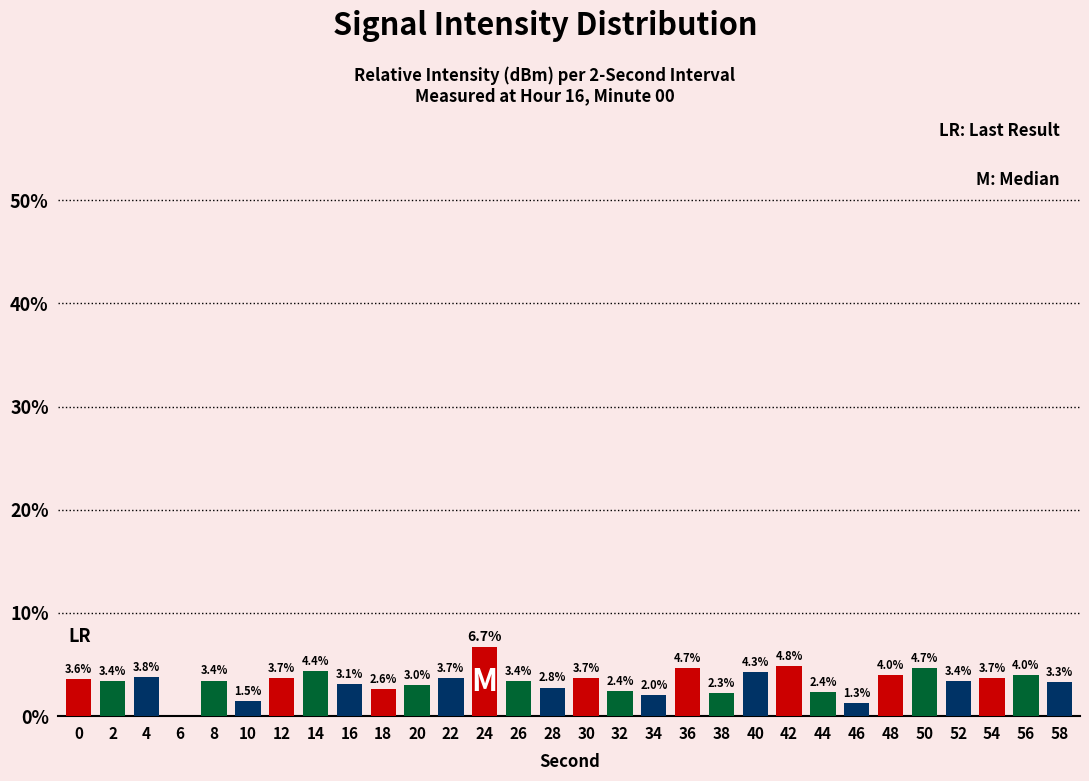

Are the bars horizontal?

No